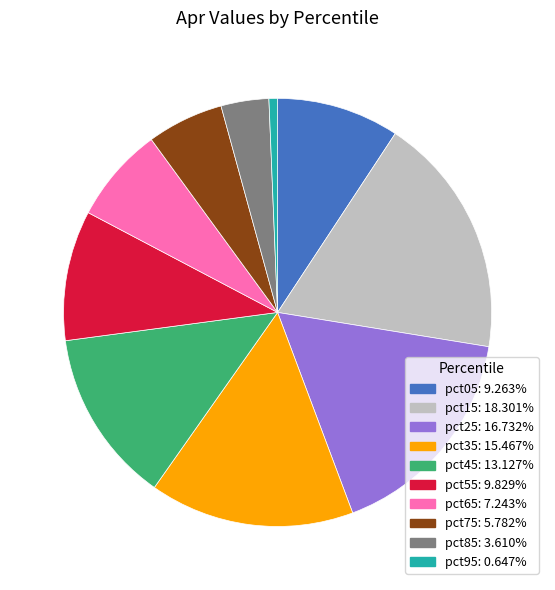

Between pct35 and pct45, which is larger?

pct35